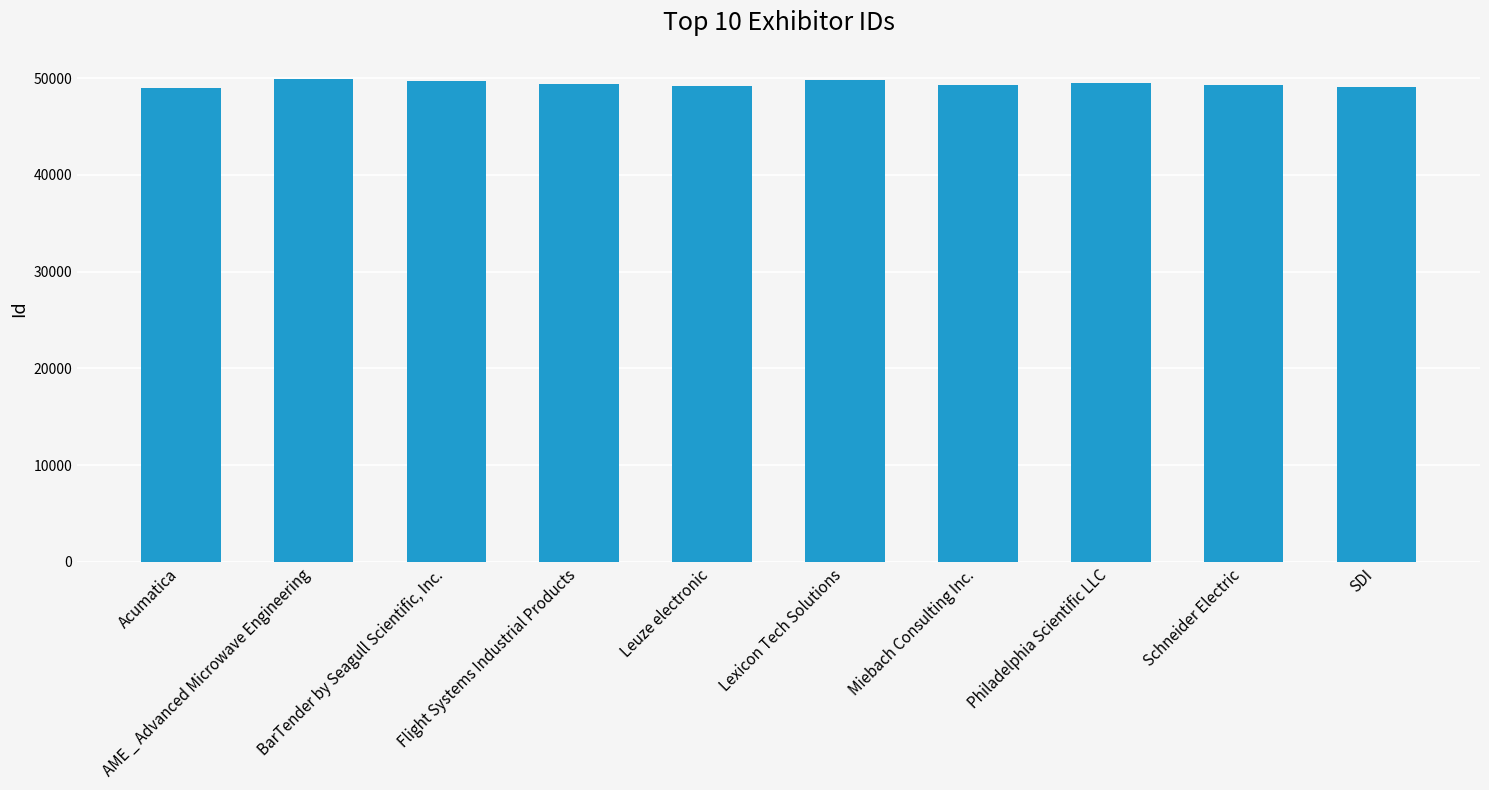

What is the sum of all values?

494193